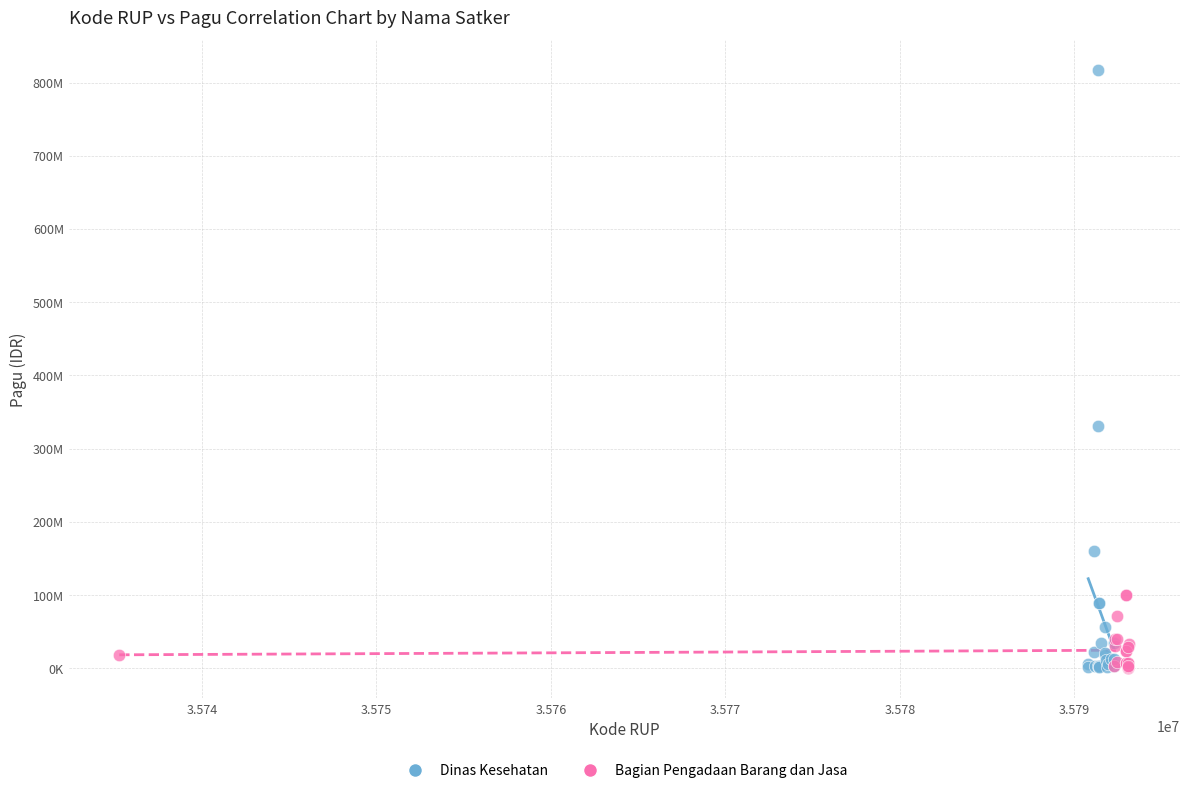

Which series reaches the maximum Y coordinate?

Dinas Kesehatan